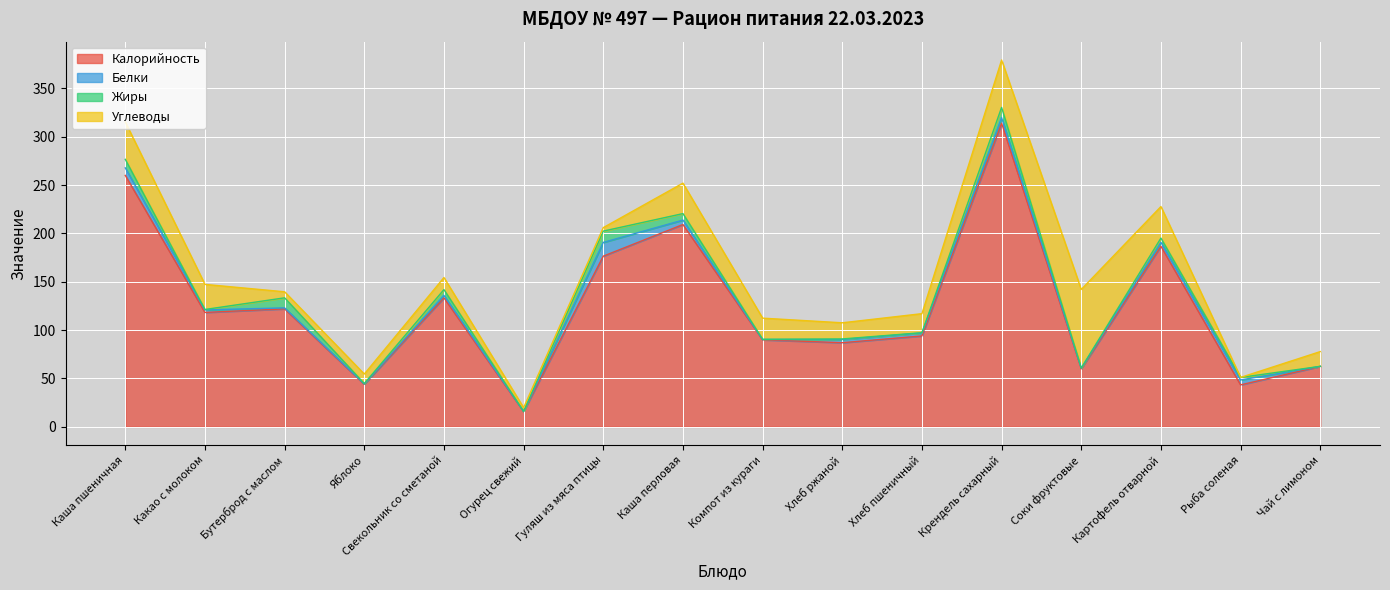

What is the value of the Белки point at the 1st from the left?

7.8